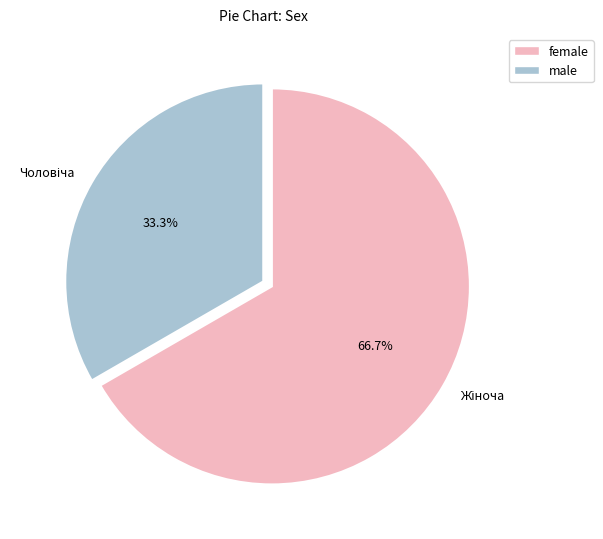

Is there a majority slice in this chart?

Yes